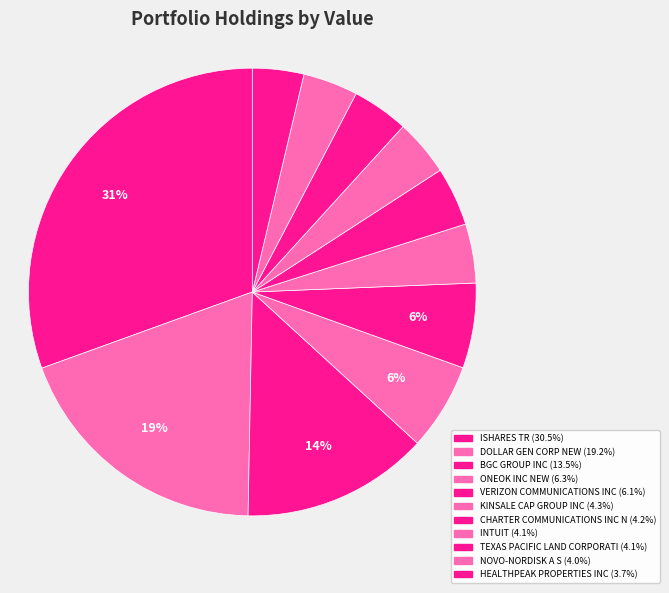

Count the number of slices in the pie.

11